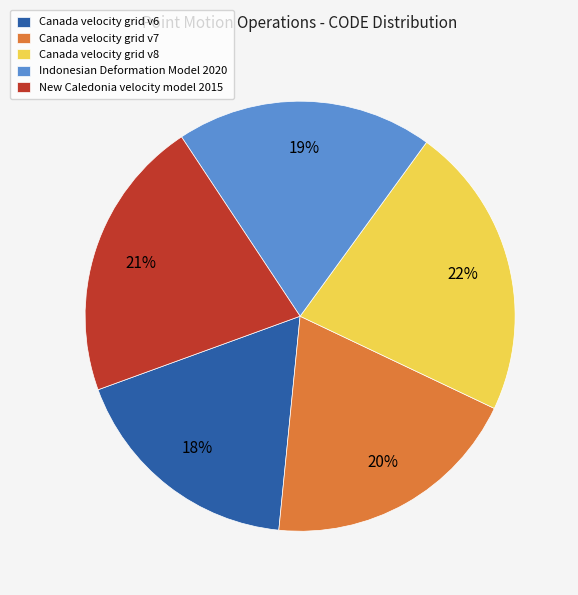

What is the ratio of the value at Canada velocity grid v8 to the value at Canada velocity grid v6?

1.2